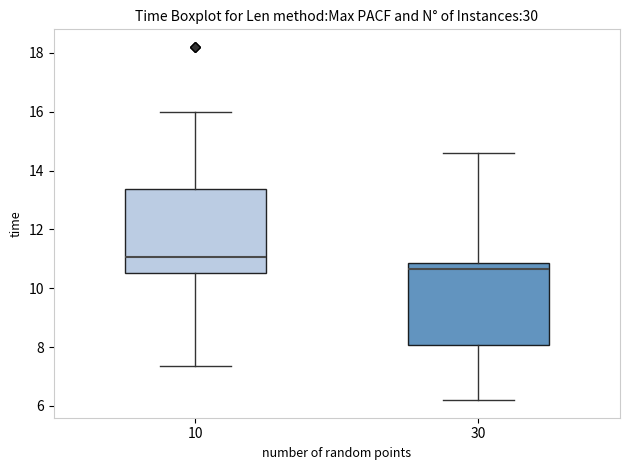

Which box has the lowest median line?

30